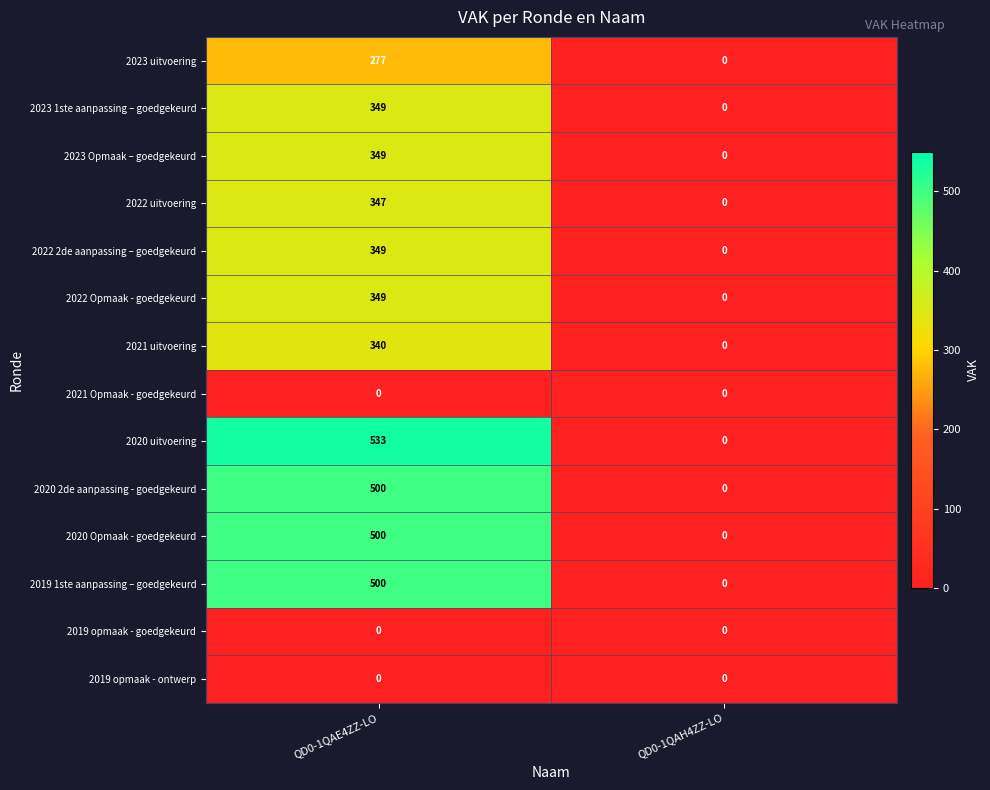

Reading left to right, transcribe all the data shown in this chart.

2023 uitvoering: QD0-1QAE4ZZ-LO=277	QD0-1QAH4ZZ-LO=0
2023 1ste aanpassing – goedgekeurd: QD0-1QAE4ZZ-LO=349	QD0-1QAH4ZZ-LO=0
2023 Opmaak – goedgekeurd: QD0-1QAE4ZZ-LO=349	QD0-1QAH4ZZ-LO=0
2022 uitvoering: QD0-1QAE4ZZ-LO=347	QD0-1QAH4ZZ-LO=0
2022 2de aanpassing – goedgekeurd: QD0-1QAE4ZZ-LO=349	QD0-1QAH4ZZ-LO=0
2022 Opmaak - goedgekeurd: QD0-1QAE4ZZ-LO=349	QD0-1QAH4ZZ-LO=0
2021 uitvoering: QD0-1QAE4ZZ-LO=340	QD0-1QAH4ZZ-LO=0
2021 Opmaak - goedgekeurd: QD0-1QAE4ZZ-LO=0	QD0-1QAH4ZZ-LO=0
2020 uitvoering: QD0-1QAE4ZZ-LO=533	QD0-1QAH4ZZ-LO=0
2020 2de aanpassing - goedgekeurd: QD0-1QAE4ZZ-LO=500	QD0-1QAH4ZZ-LO=0
2020 Opmaak - goedgekeurd: QD0-1QAE4ZZ-LO=500	QD0-1QAH4ZZ-LO=0
2019 1ste aanpassing – goedgekeurd: QD0-1QAE4ZZ-LO=500	QD0-1QAH4ZZ-LO=0
2019 opmaak - goedgekeurd: QD0-1QAE4ZZ-LO=0	QD0-1QAH4ZZ-LO=0
2019 opmaak - ontwerp: QD0-1QAE4ZZ-LO=0	QD0-1QAH4ZZ-LO=0